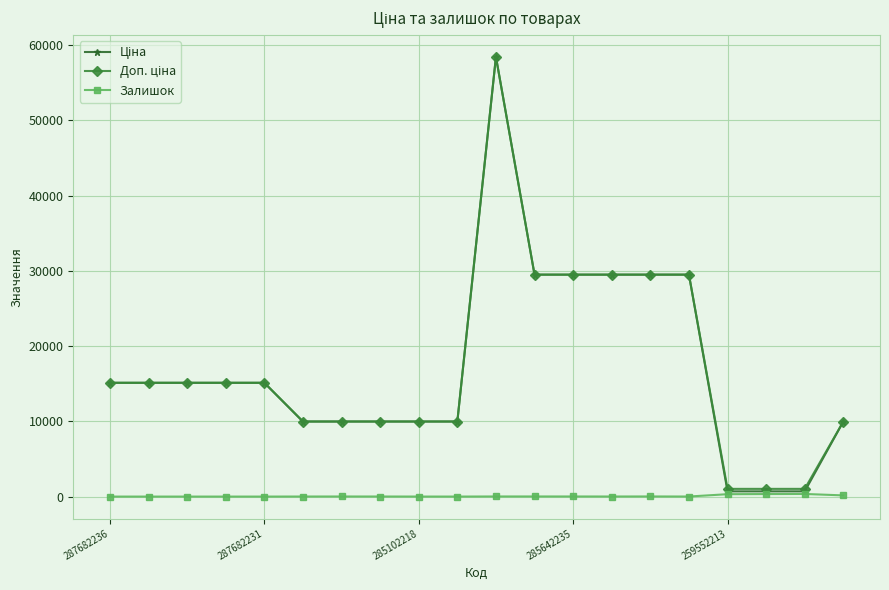

What is the difference between the maximum and minimum values in the Залишок series?

348.0